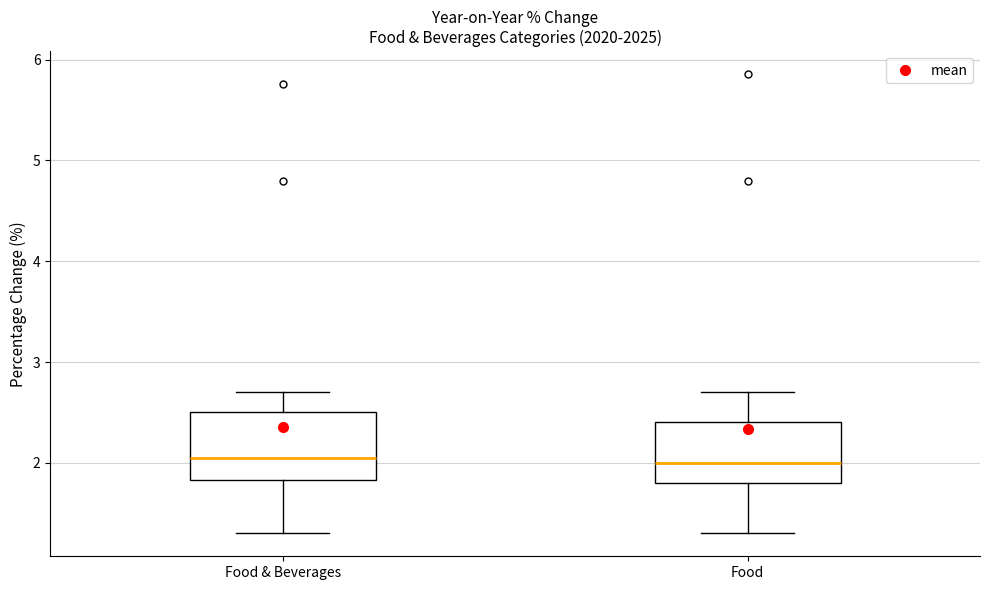

Reading left to right, read every box against the y-axis: the position of its median line, the range the box covers, and the ends of its whiskers. The values are not printed on the chart, so give them approximately, as read against the axis.

Food & Beverages: median 2.1, box 1.8 to 2.5, whiskers 1.3 to 2.7
Food: median 2.0, box 1.8 to 2.4, whiskers 1.3 to 2.7